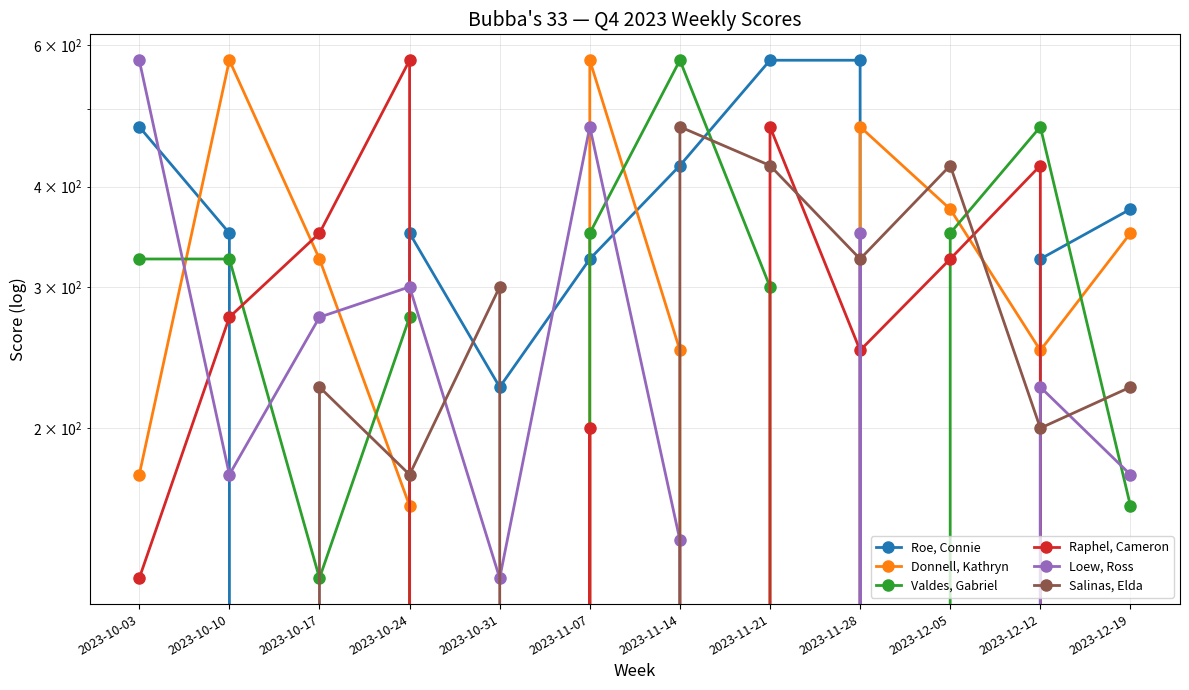

List the series in order of their peak value, lowest first.

Salinas, Elda, Roe, Connie, Donnell, Kathryn, Valdes, Gabriel, Raphel, Cameron, Loew, Ross